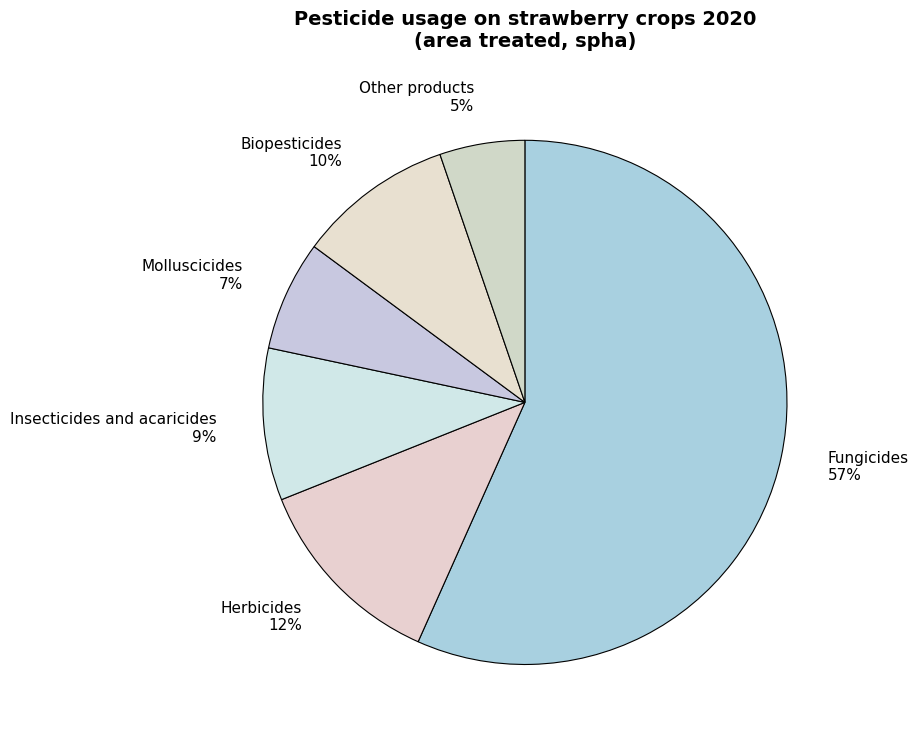

The Molluscicides slice represents 7% of the pie. True or false?

True